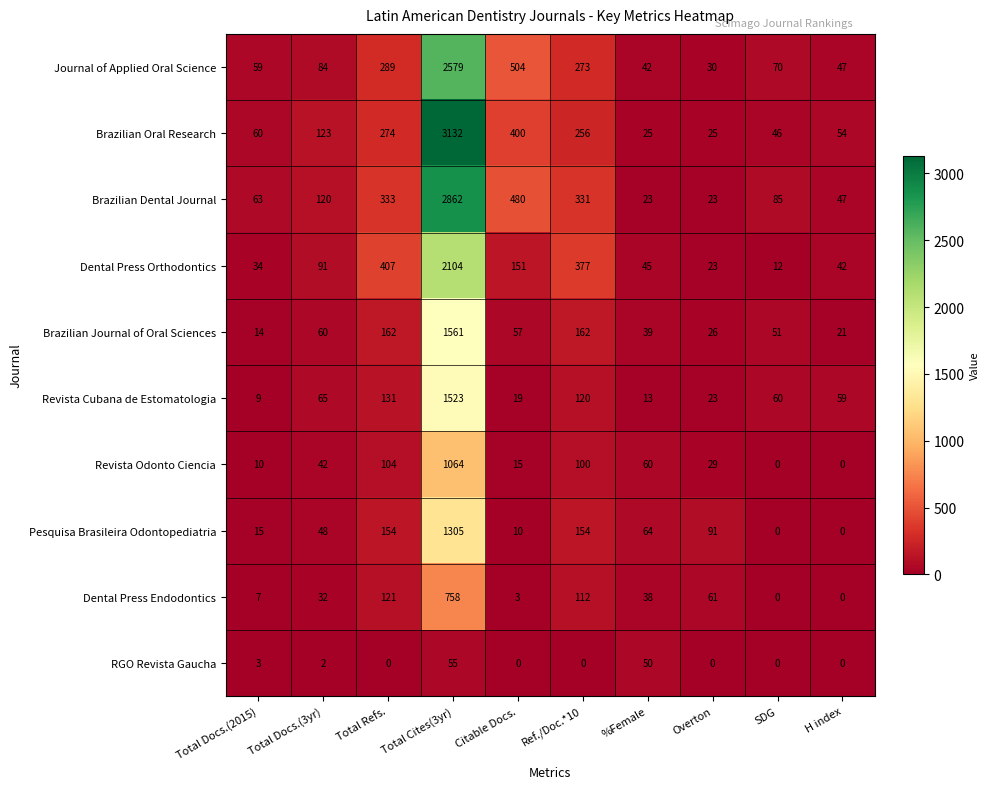

How many distinct data groups are displayed?

10